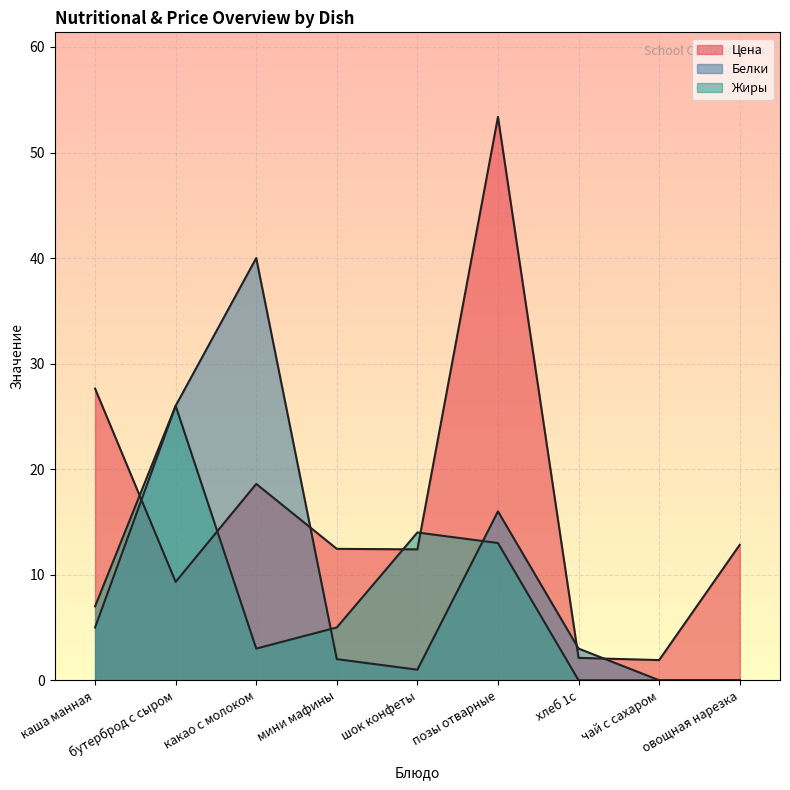

What position from the left is овощная нарезка?

9